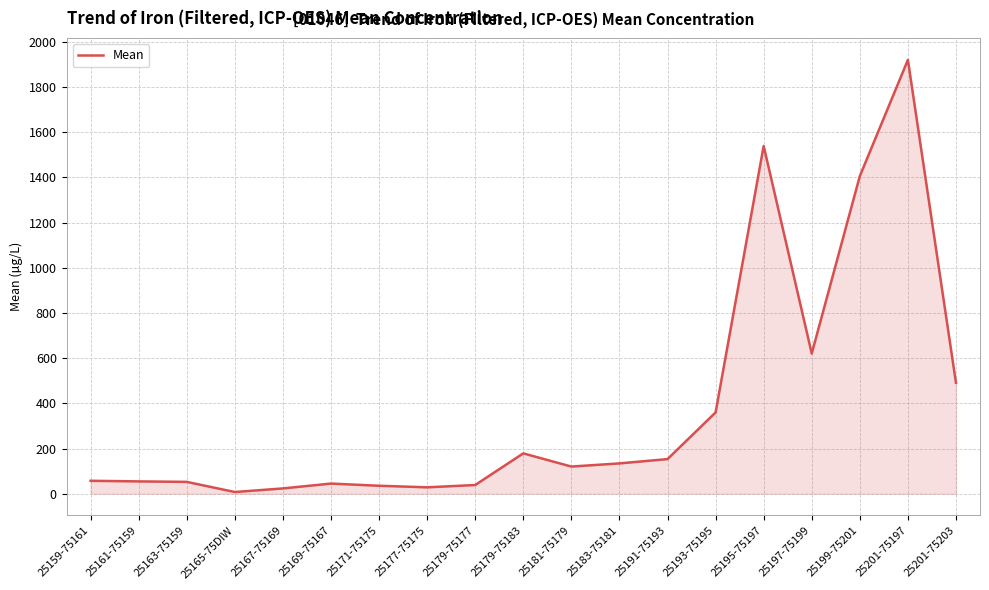

What is the change in value from 25191-75193 to 25199-75201?

+1252.6